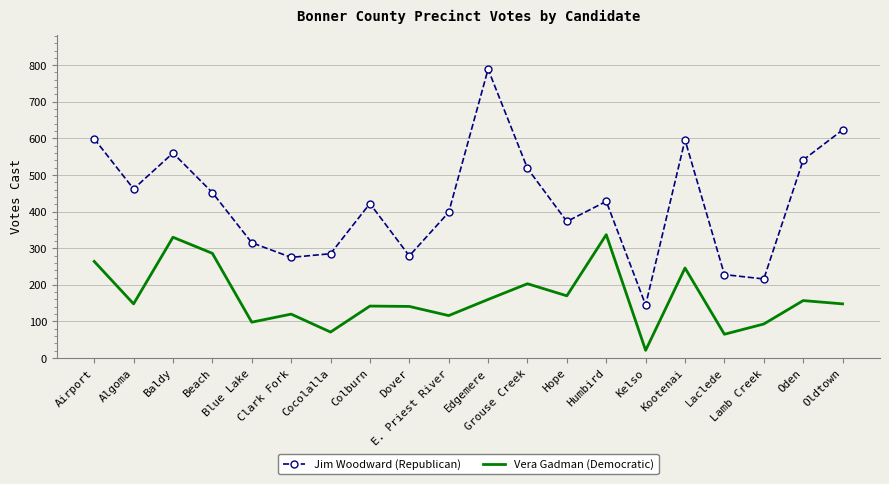

How many series are shown in this chart?

2